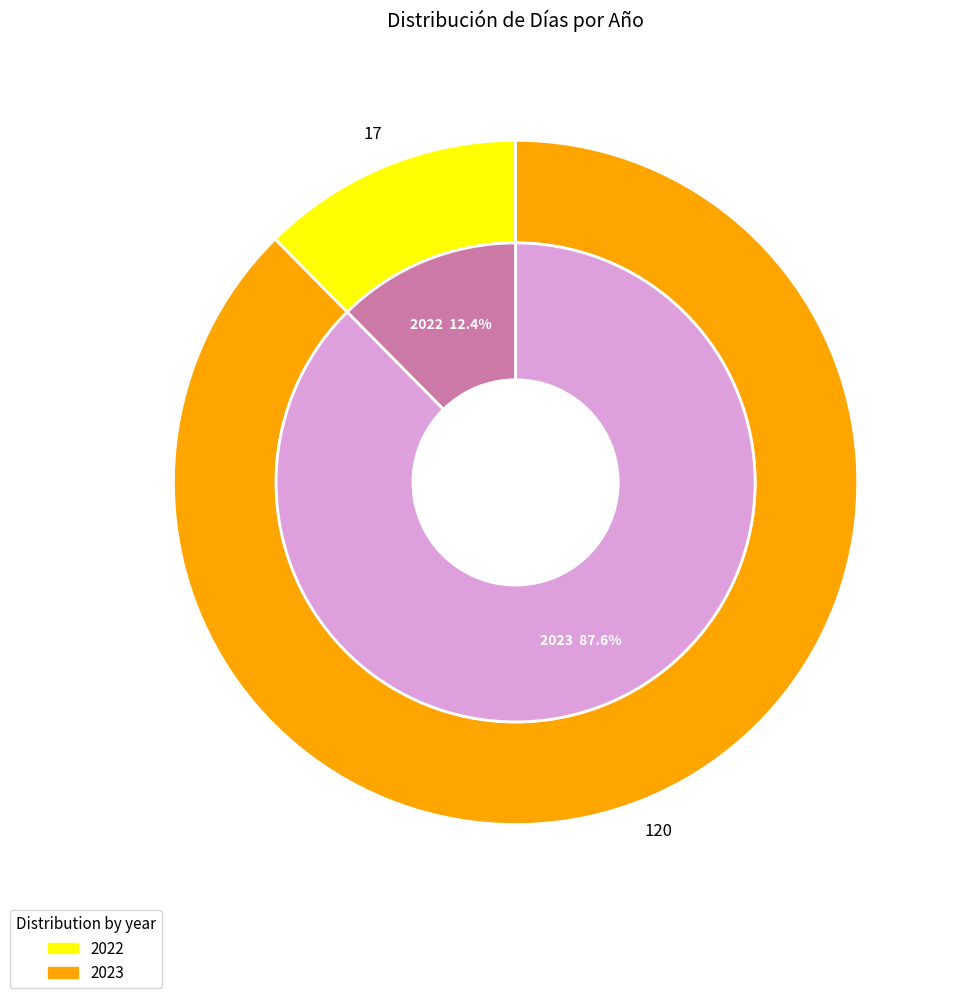

What percentage is the 2022 slice, to the nearest percent?

12%